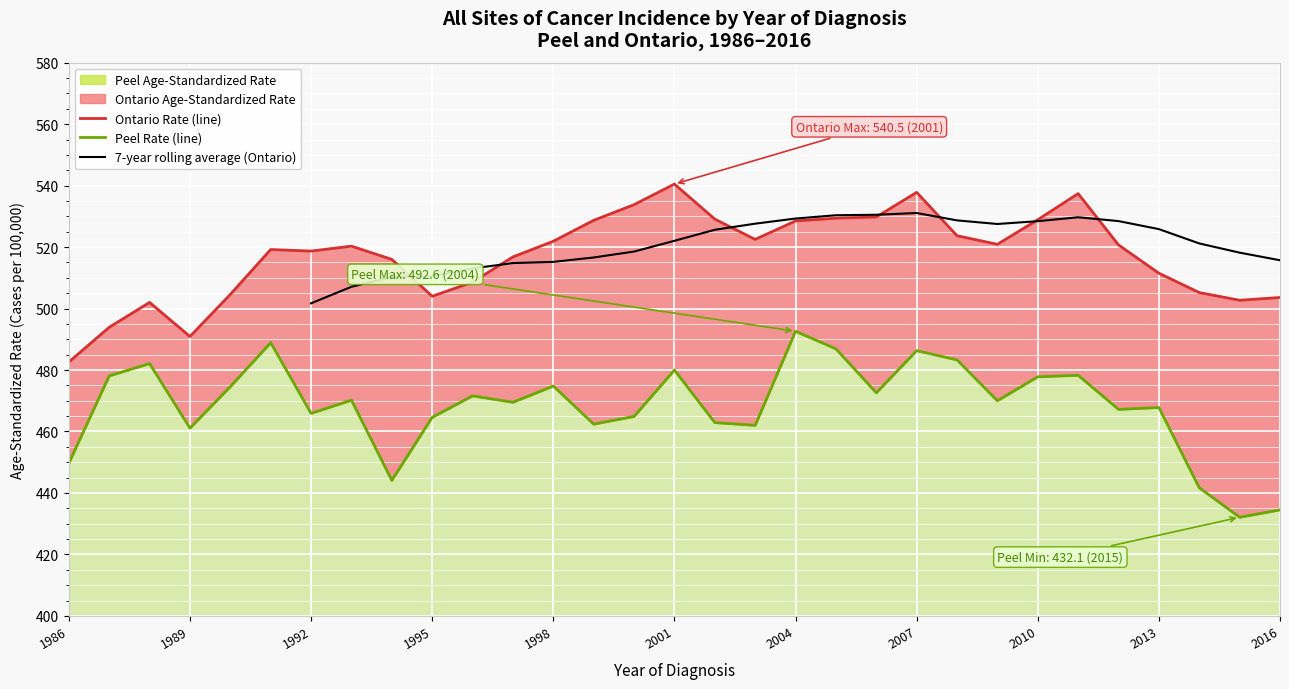

Which series has the largest total across all categories?

Ontario Age-Standardized Rate